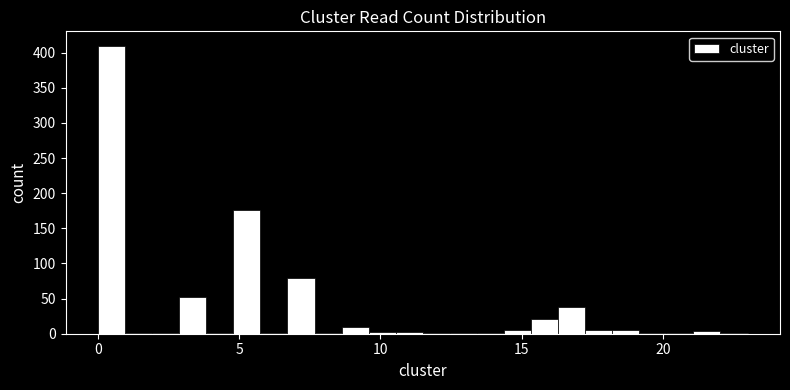

Read against the x-axis, roughly where is the centre of the tallest bar?

0.5